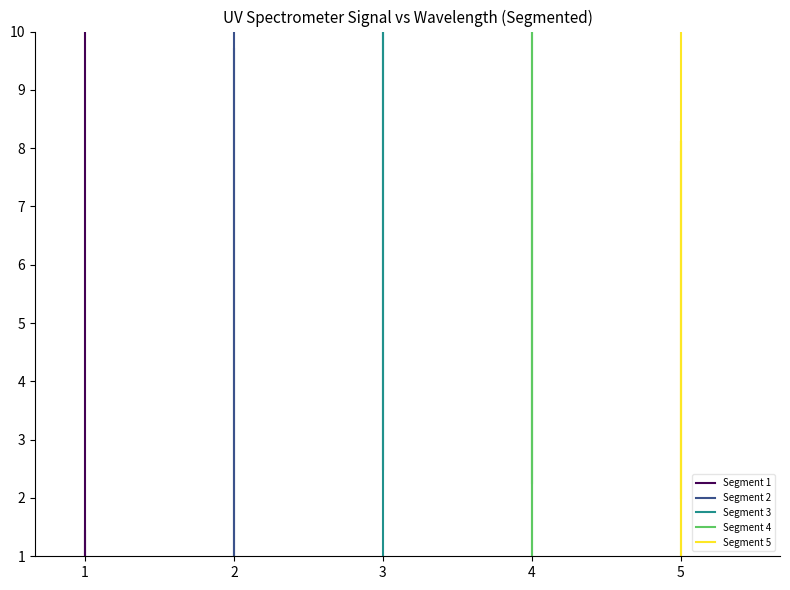

True or false: Segment 1 has more than 1 interior local peaks.

False